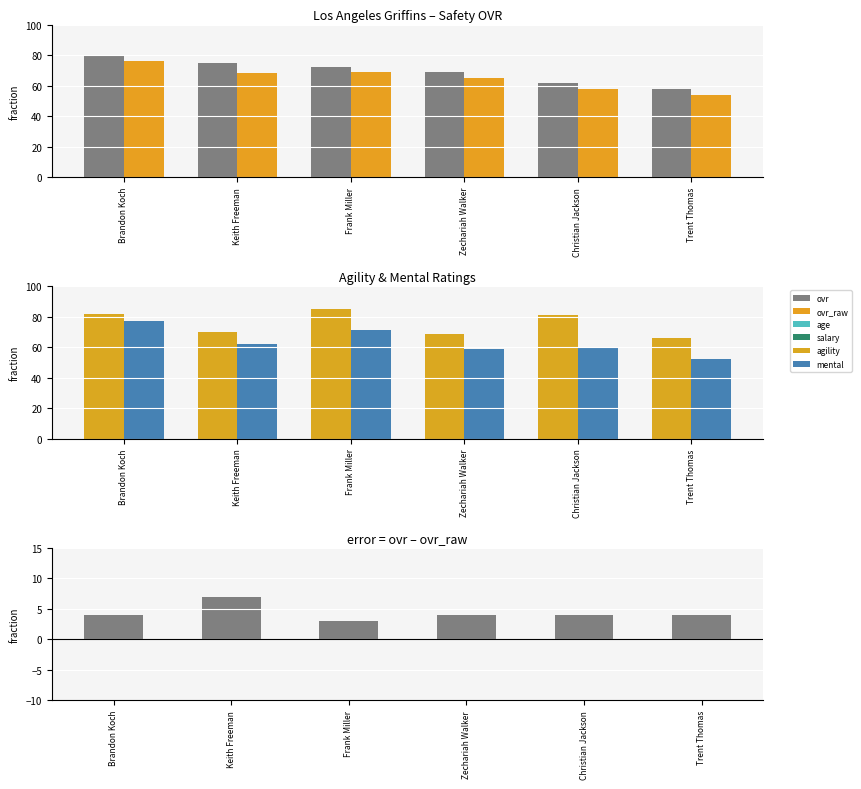

Rank the series at Keith Freeman from lowest to highest value.

ovr - ovr_raw, mental, ovr_raw, agility, ovr